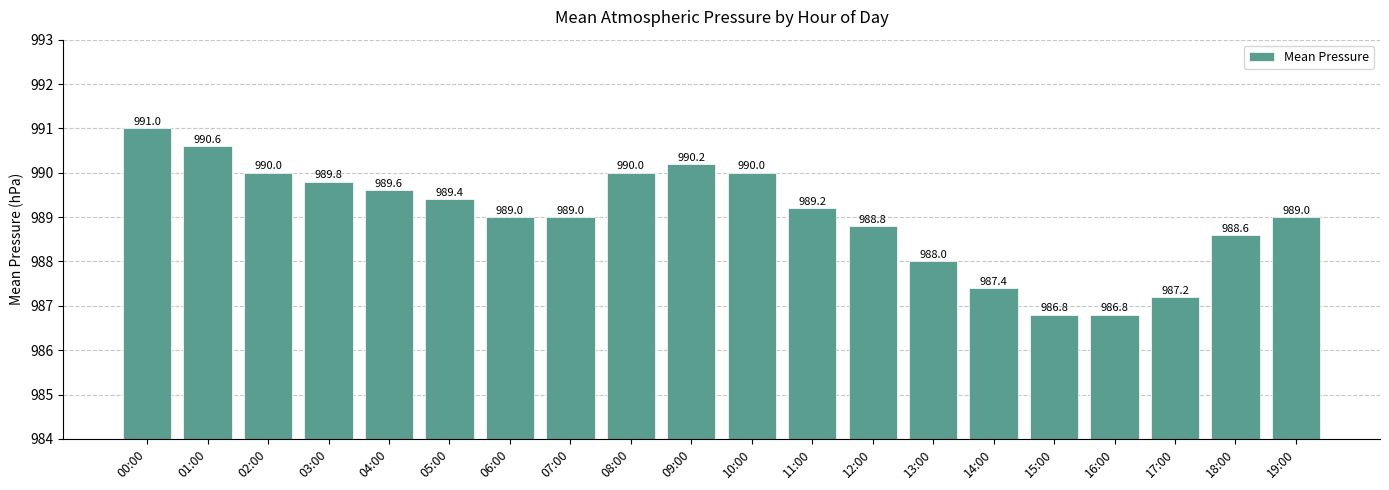

What is the smallest value displayed?

986.8